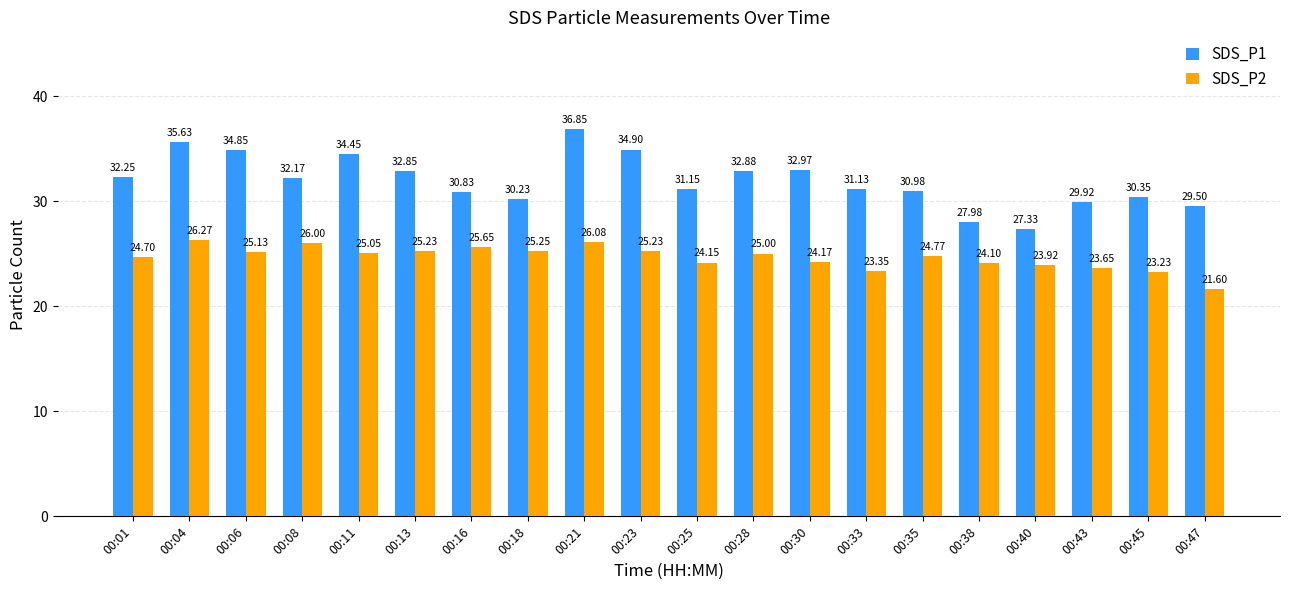

What is the highest value of the SDS_P2 series?

26.3